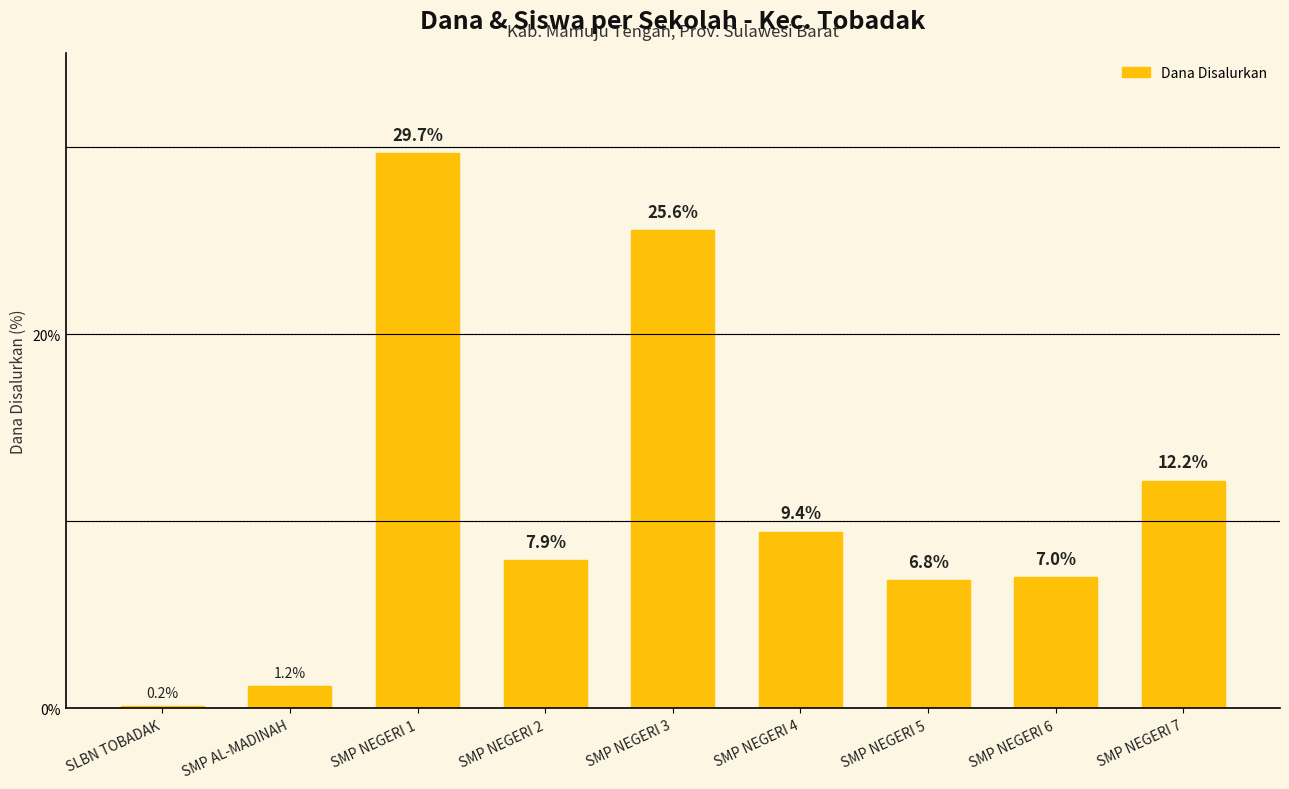

What is the sum of the values at SMP NEGERI 7 and SMP NEGERI 1?

41.9